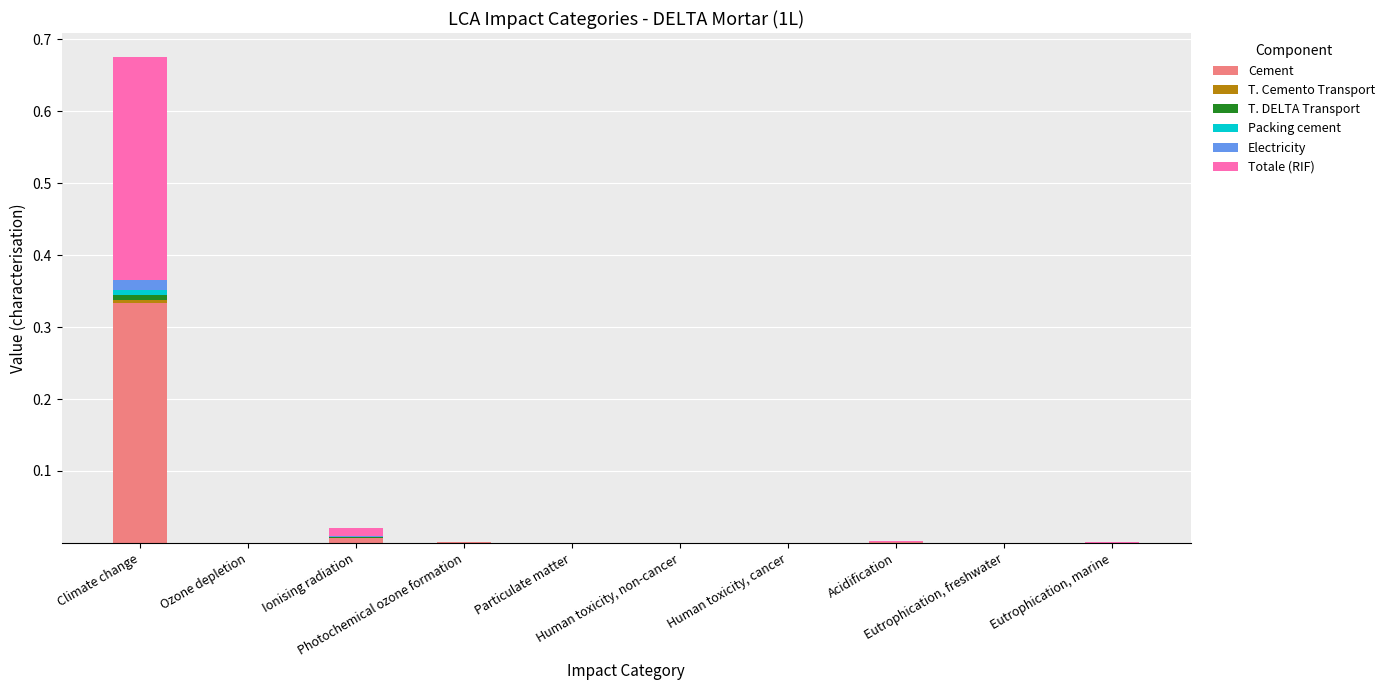

Count the number of data series in this chart.

6